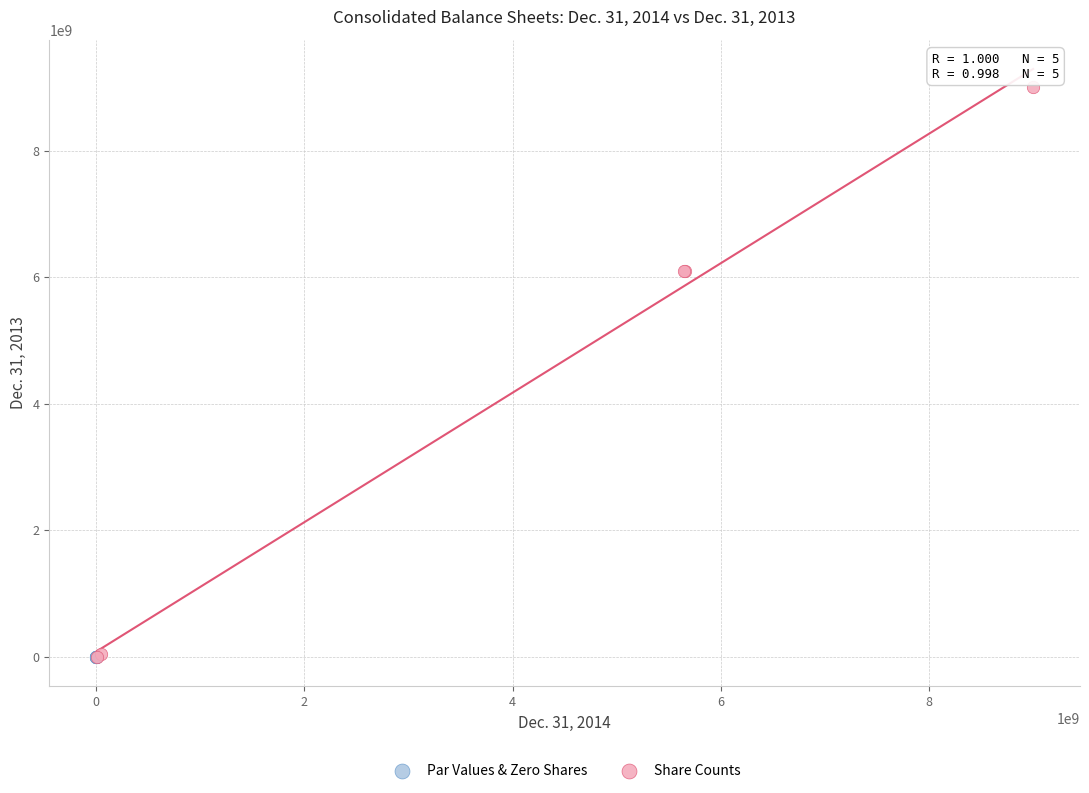

Which series reaches the maximum Y coordinate?

Share Counts